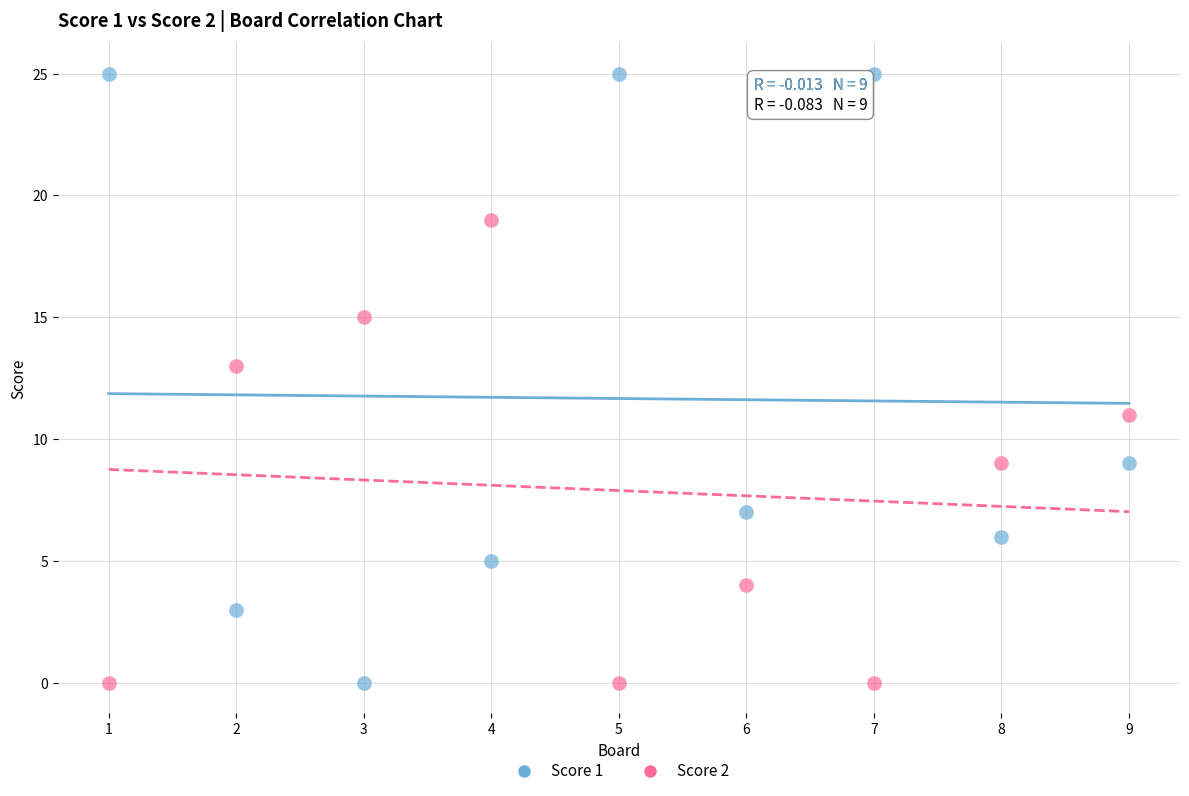

Which series has the largest Y range (max minus min)?

Score 1